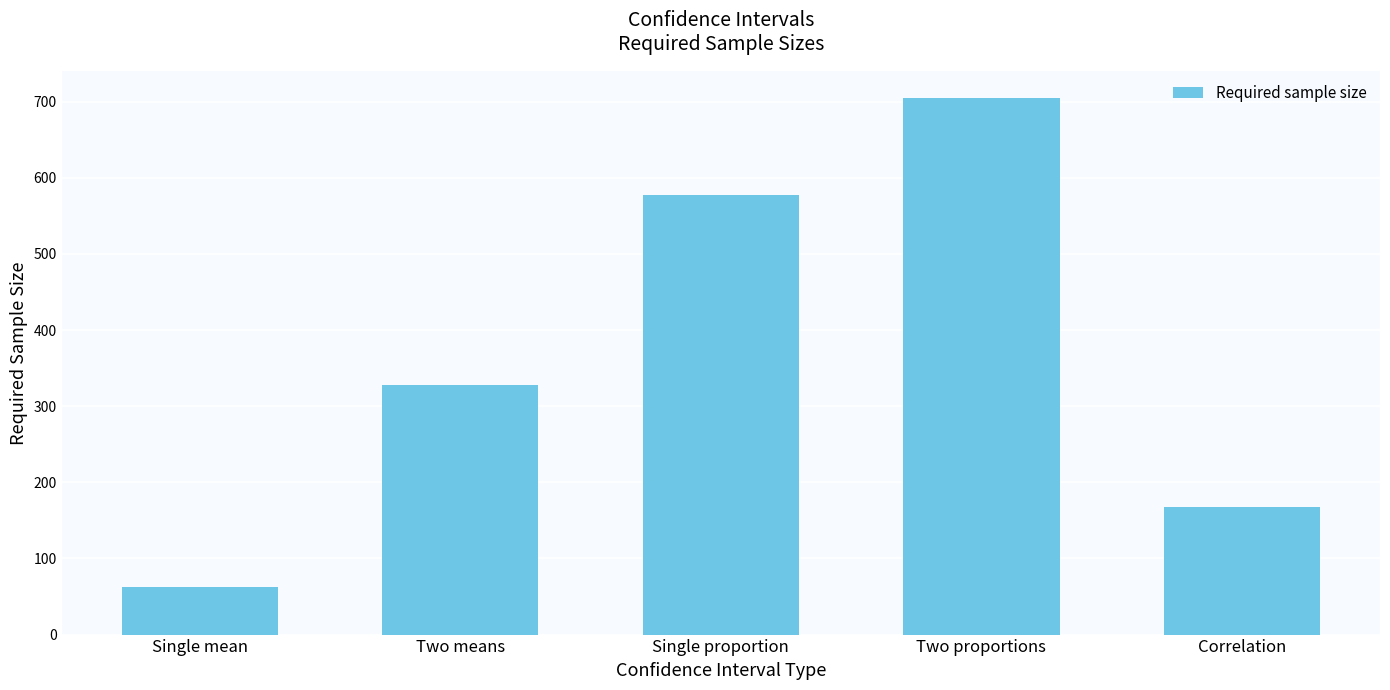

Reading left to right, transcribe all the data shown in this chart.

62	328	577	705	168